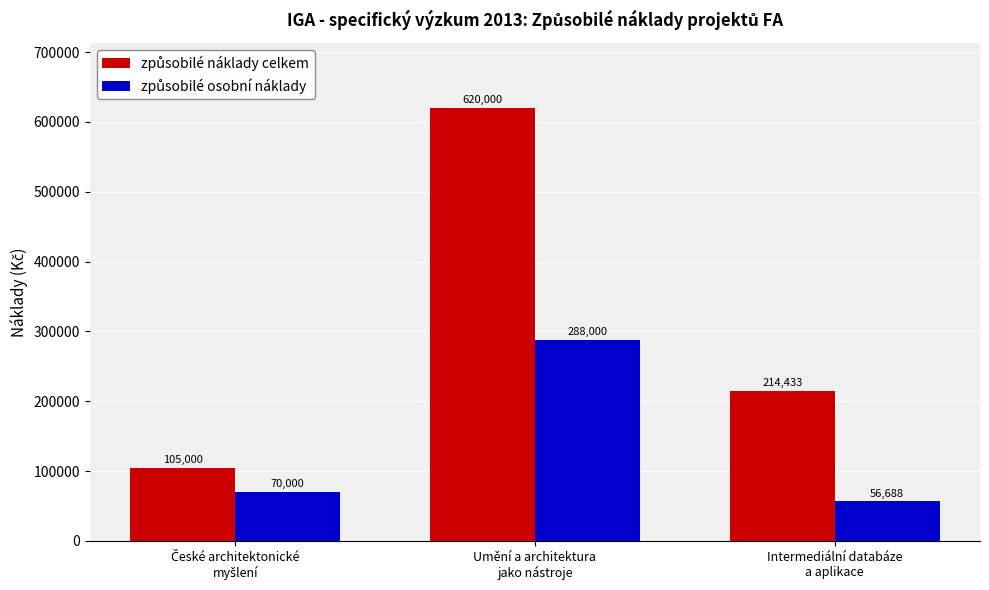

What is the greatest value displayed?

620000